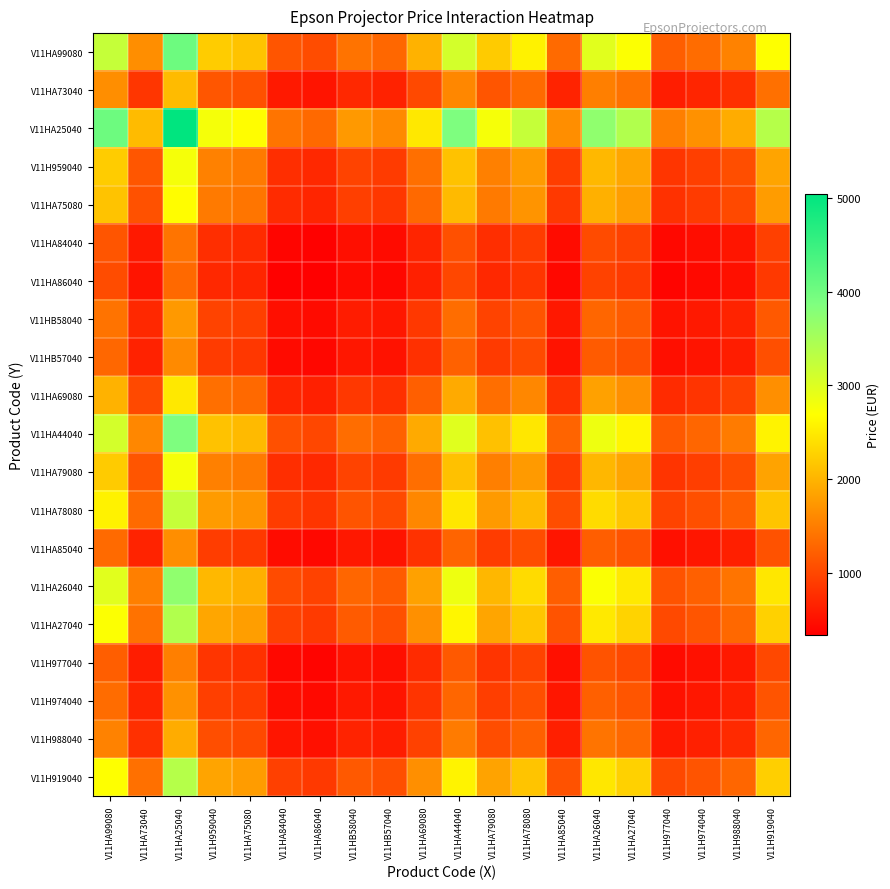

How many data points does each series have?

20